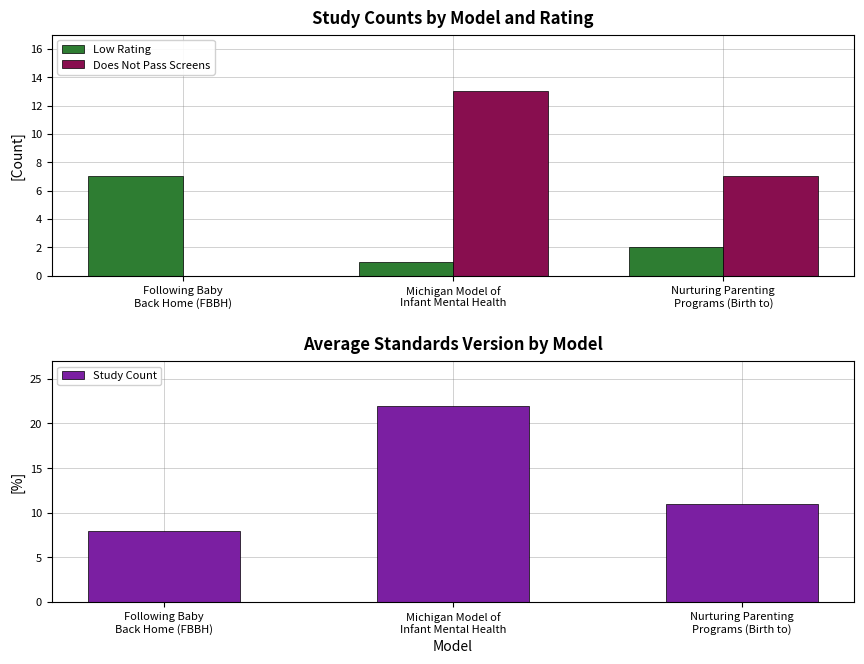

What is the difference between the highest and lowest values at Michigan Model of
Infant Mental Health?

21